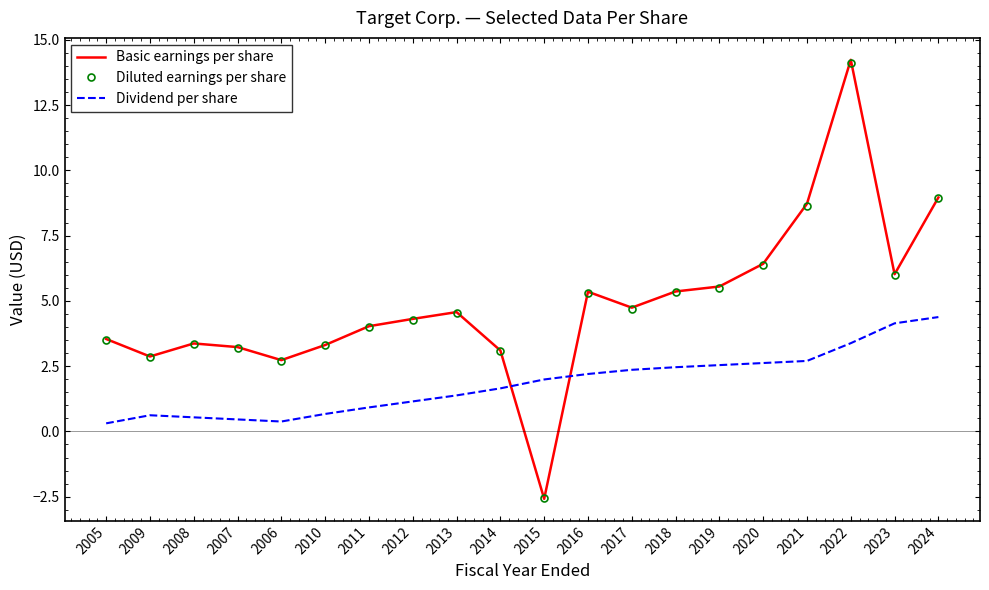

Where does the Dividend per share series first go above 1?

2012